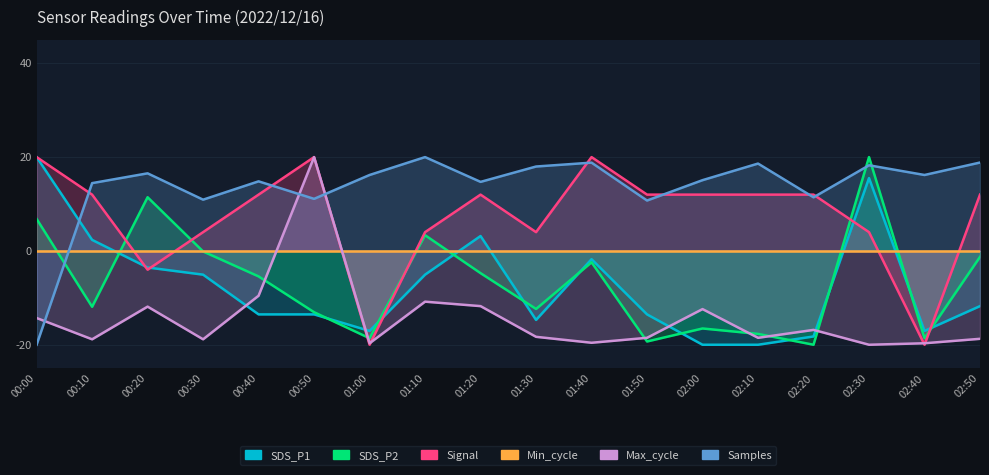

Which series changed the most between 00:40 and 01:30?

Max_cycle